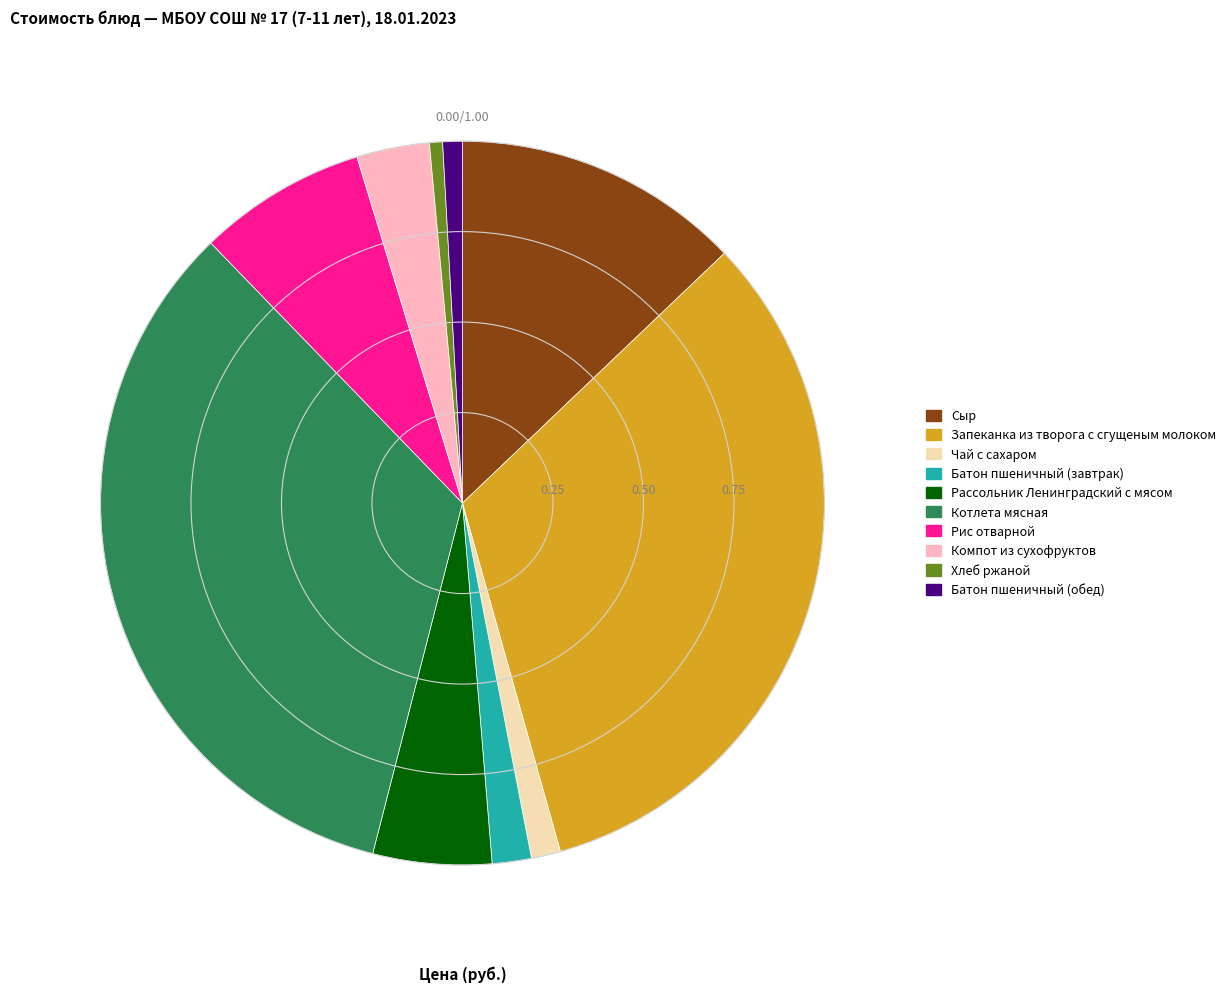

What is the ratio of the value at Запеканка из творога с сгущеным молоком to the value at Сыр?

2.5